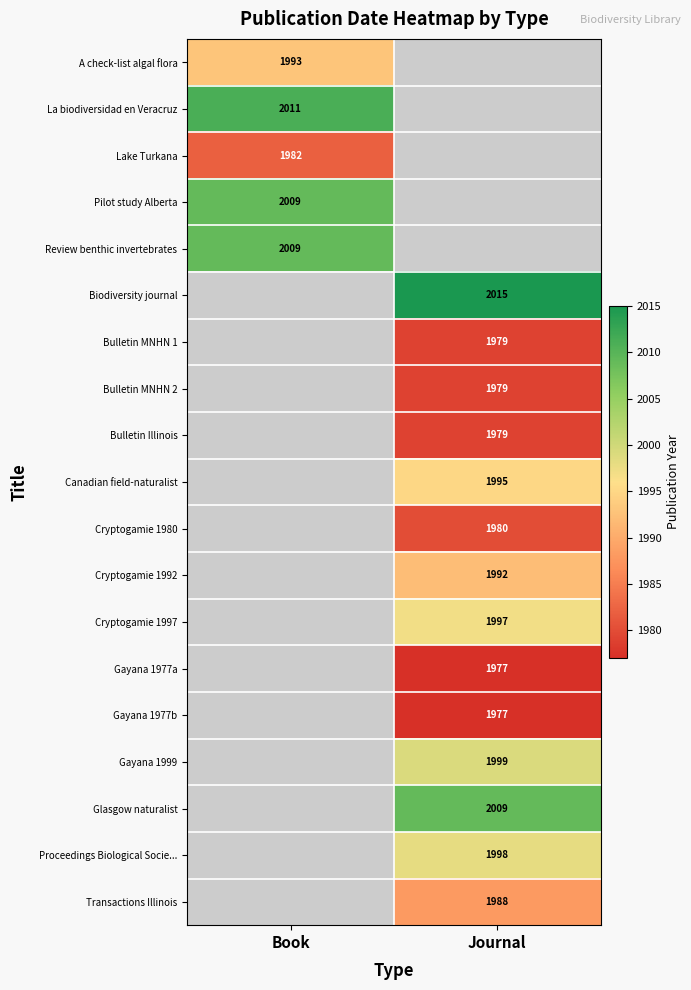

The value of Pilot study Alberta at Book is 2009. True or false?

True